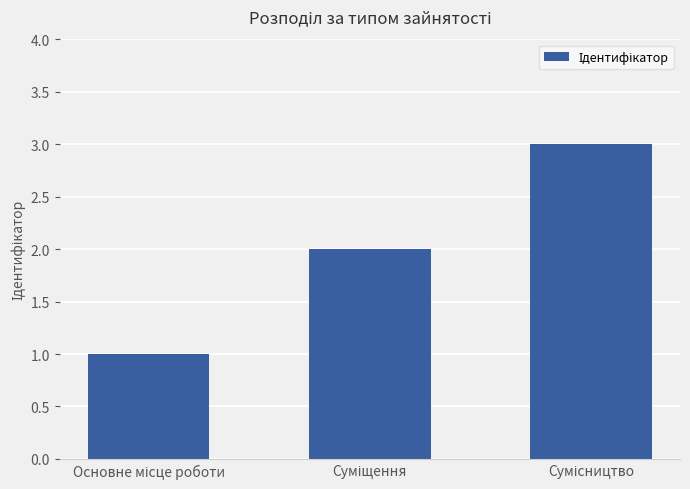

How many bars are there in total?

3